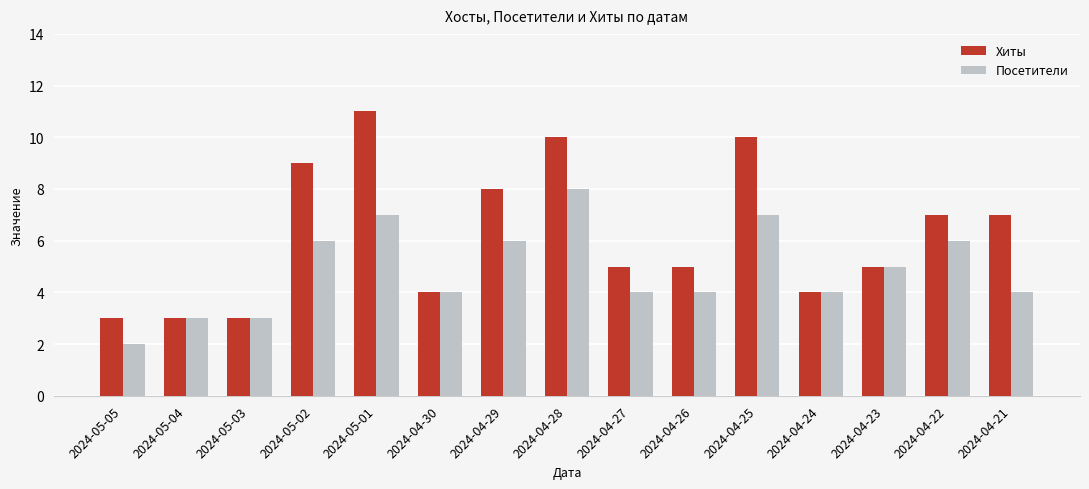

Is the value of Хиты at 2024-04-30 greater than the value of Посетители at 2024-05-03?

Yes